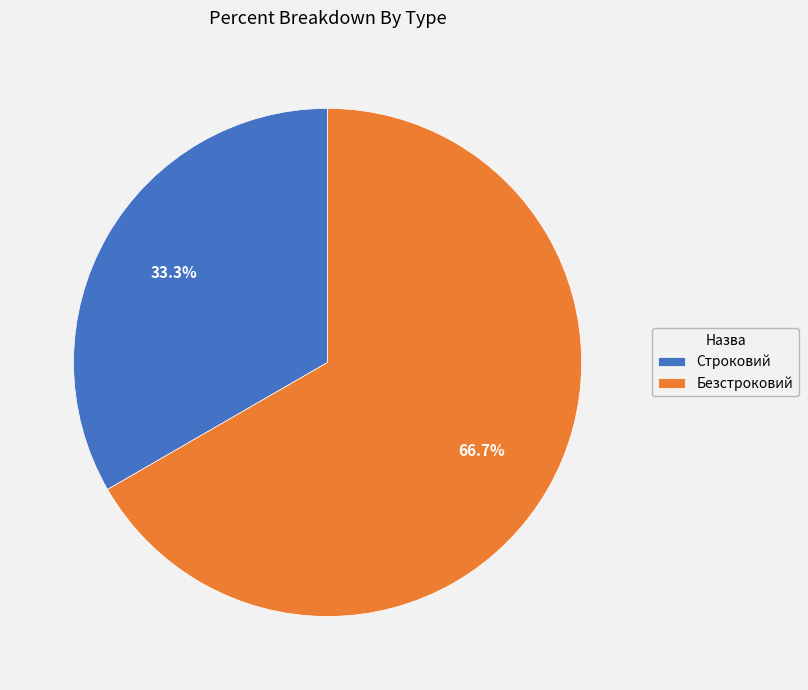

Count the number of slices in the pie.

2